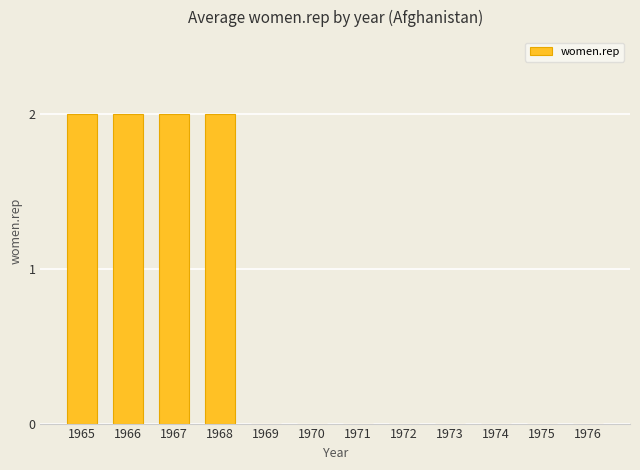

True or false: the data shows 2 at 1968.

True